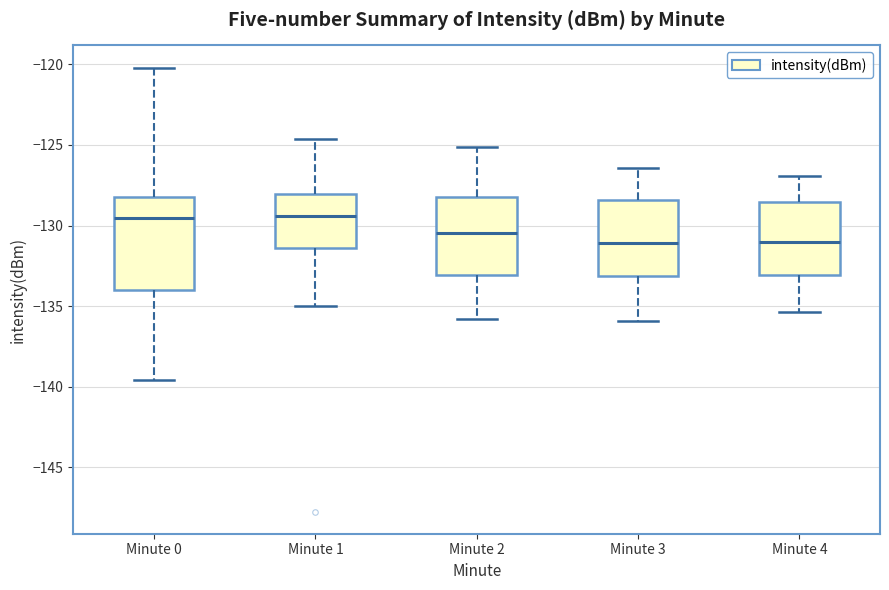

Where does the lower whisker of the box for Minute 2 end on the y-axis? The values are not printed on the chart, so give them approximately, as read against the axis.

-136.0